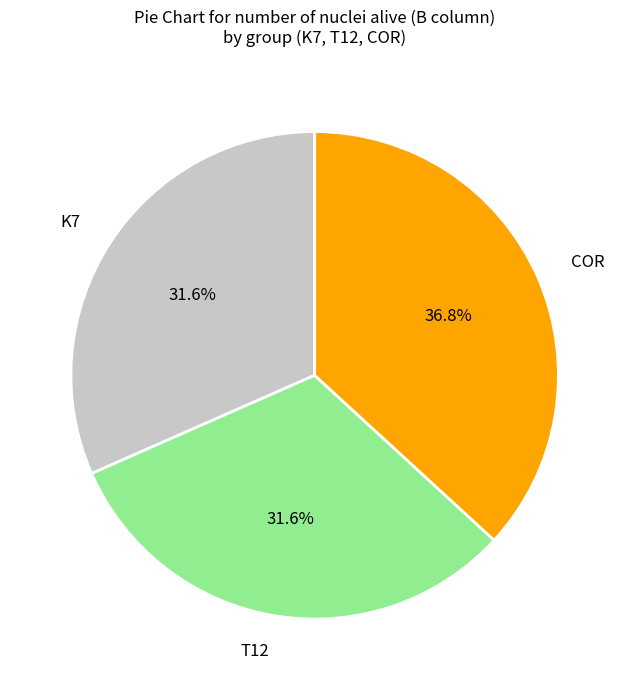

Does any single category account for the majority?

No